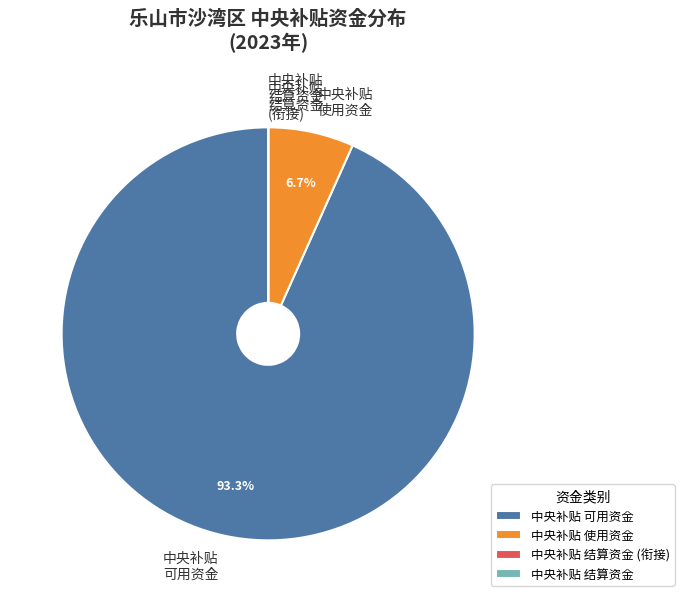

To the nearest percent, what is the difference between the largest and smallest slice percentages?

93%